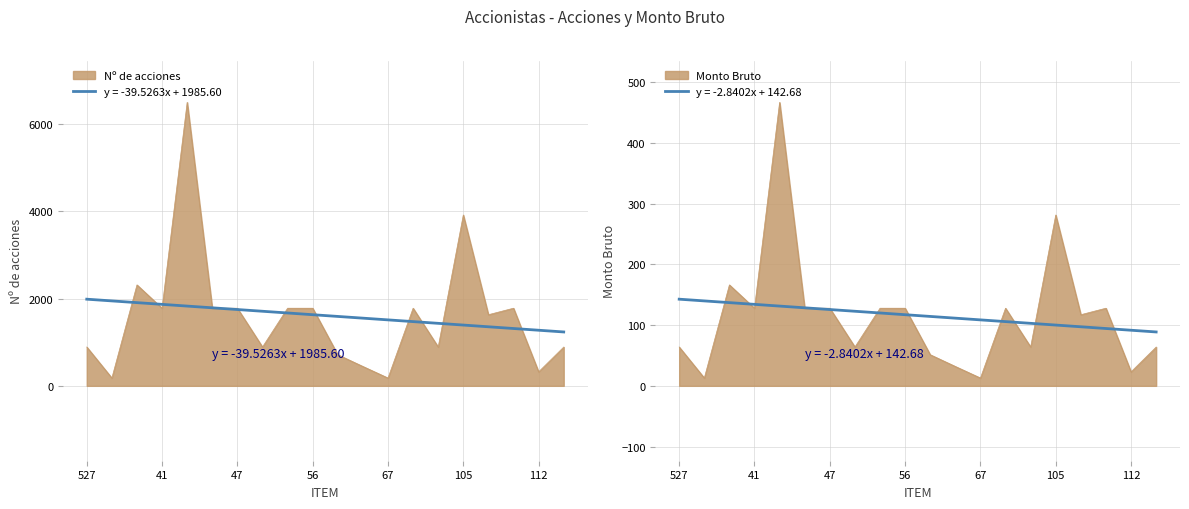

Reading right to left, extract all data points from this chart.

Nº de acciones: 889.0	321.0	1779.0	1630.0	3915.0	890.0	1779.0	179.0	444.0	713.0	1779.0	1779.0	890.0	1779.0	1779.0	6496.0	1779.0	2313.0	179.0	890.0
Monto Bruto: 63.9	23.1	127.8	117.1	281.3	64.0	127.8	12.9	31.9	51.2	127.8	127.8	64.0	127.8	127.8	466.8	127.8	166.2	12.9	64.0